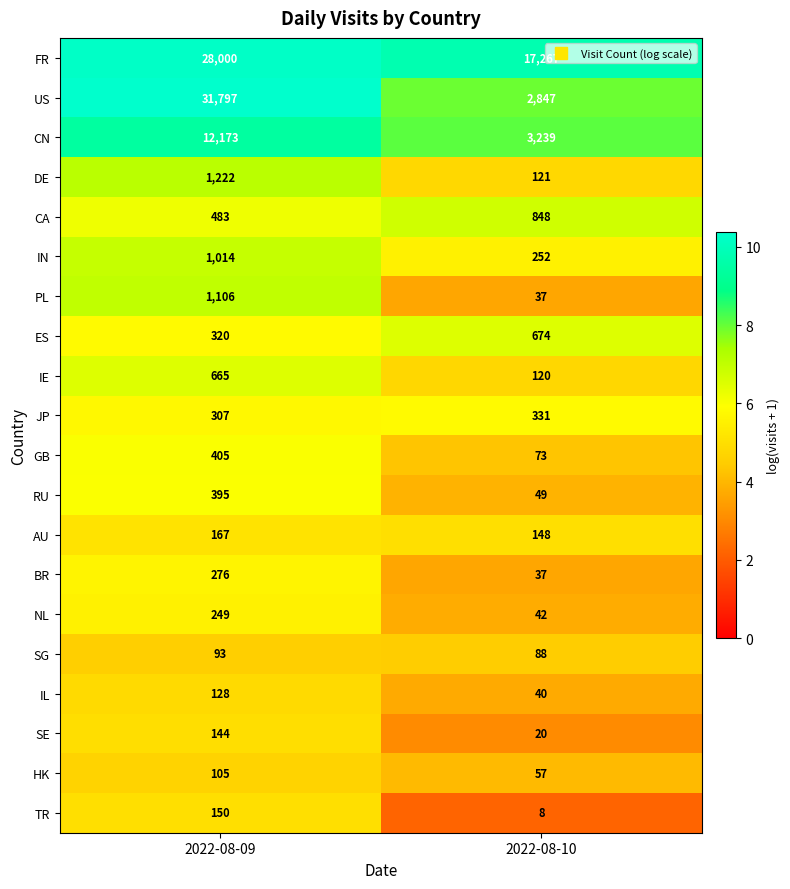

Between 2022-08-09 and 2022-08-10, which series saw the biggest shift?

US